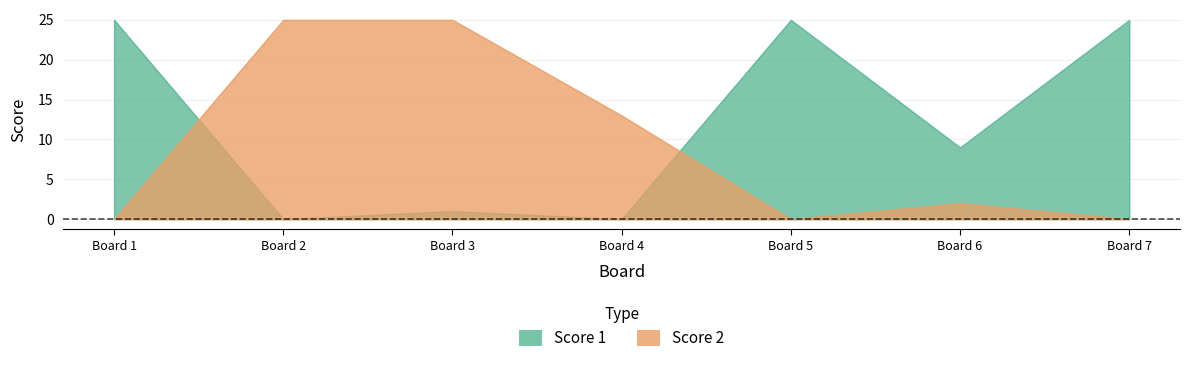

How many interior local valleys does the Score 2 series have?

1